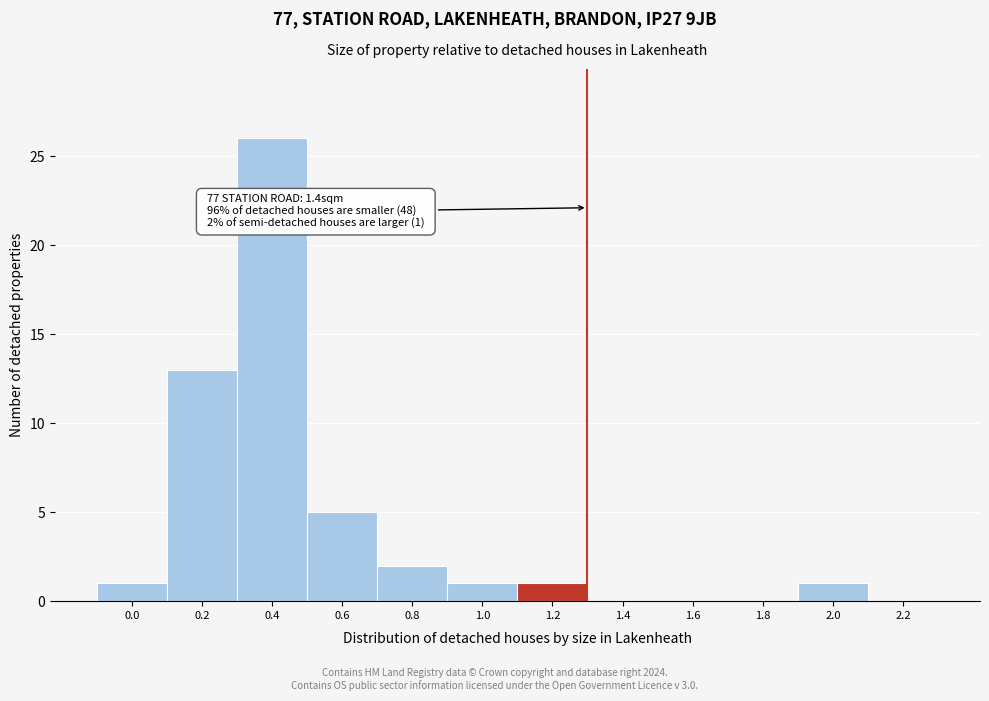

Reading left to right, extract all data points from this chart.

0.0=1	0.2=13	0.4=26	0.6=5	0.8=2	1.0=1	1.2=1	1.4=0	1.6=0	1.8=0	2.0=1	2.2=0